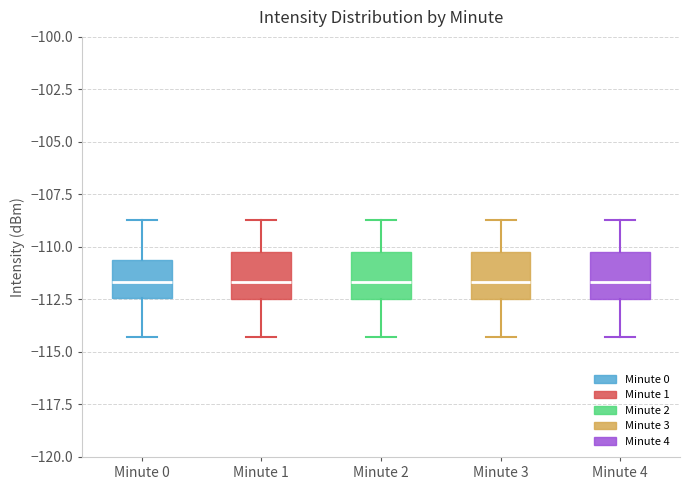

Reading left to right, read every box against the y-axis: the position of its median line, the range the box covers, and the ends of its whiskers. The values are not printed on the chart, so give them approximately, as read against the axis.

Minute 0: median -111.5, box -112.5 to -110.5, whiskers -114.5 to -108.5
Minute 1: median -111.5, box -112.5 to -110.0, whiskers -114.5 to -108.5
Minute 2: median -111.5, box -112.5 to -110.0, whiskers -114.5 to -108.5
Minute 3: median -111.5, box -112.5 to -110.0, whiskers -114.5 to -108.5
Minute 4: median -111.5, box -112.5 to -110.0, whiskers -114.5 to -108.5